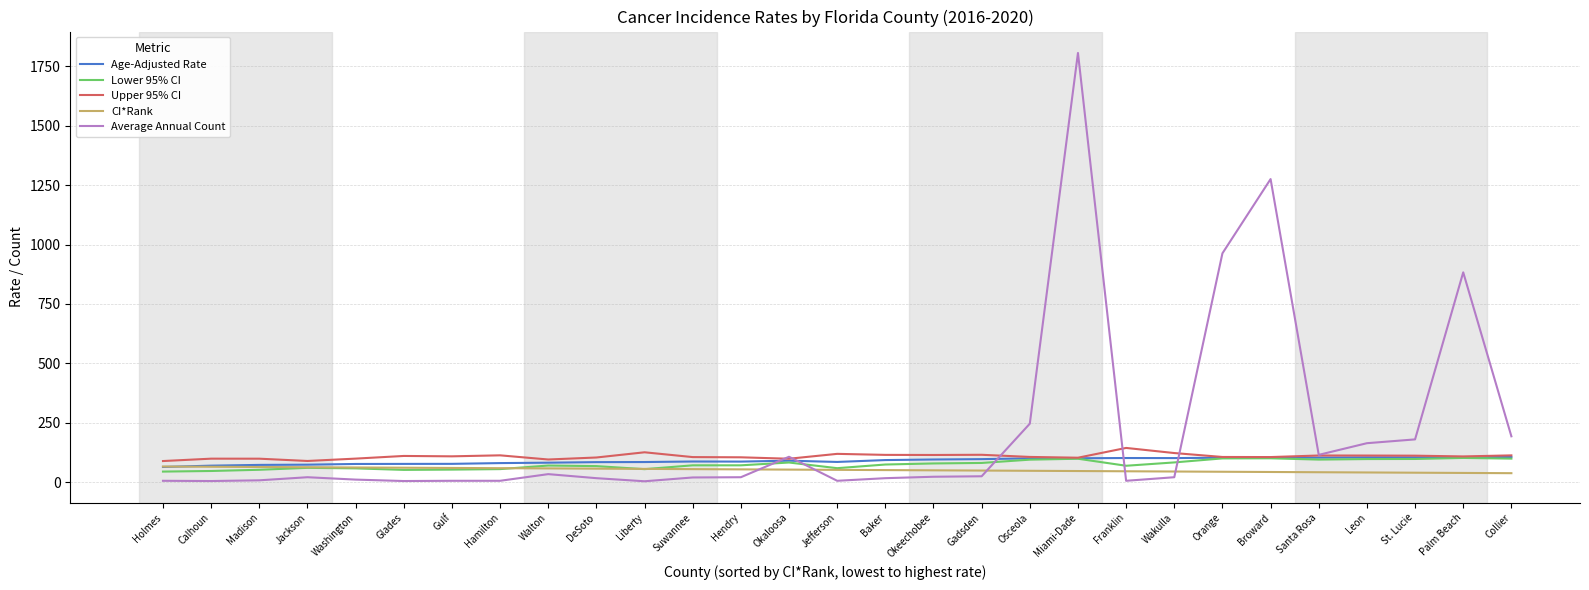

Which series has the largest total across all categories?

Average Annual Count